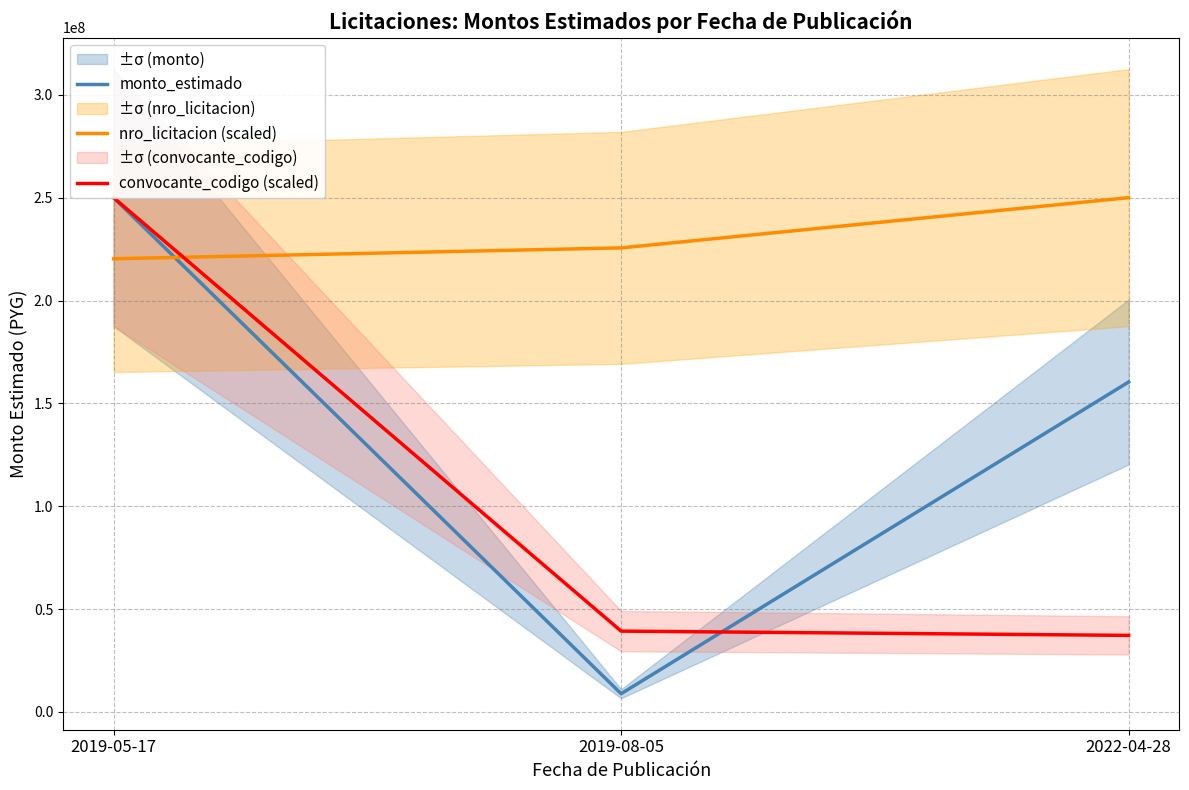

Reading right to left, transcribe all the data shown in this chart.

monto_estimado: 2022-04-28=160386556.0	2019-08-05=8833000.0	2019-05-17=249998450.0
nro_licitacion (scaled): 2022-04-28=249998450.0	2019-08-05=225586923.5	2019-05-17=220292672.2
convocante_codigo (scaled): 2022-04-28=37195565.8	2019-08-05=39269668.0	2019-05-17=249998450.0